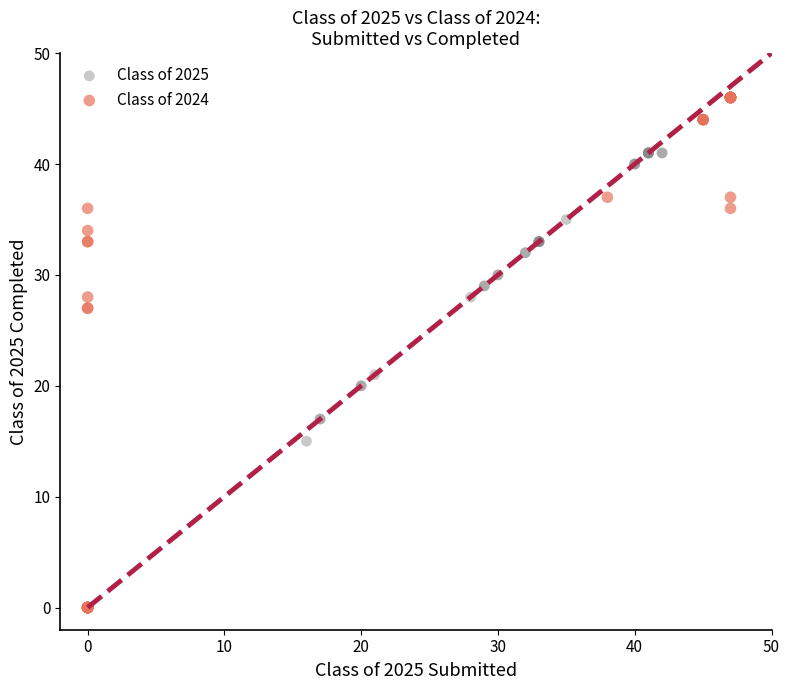

What are all the series names shown in the legend?

Class of 2025, Class of 2024